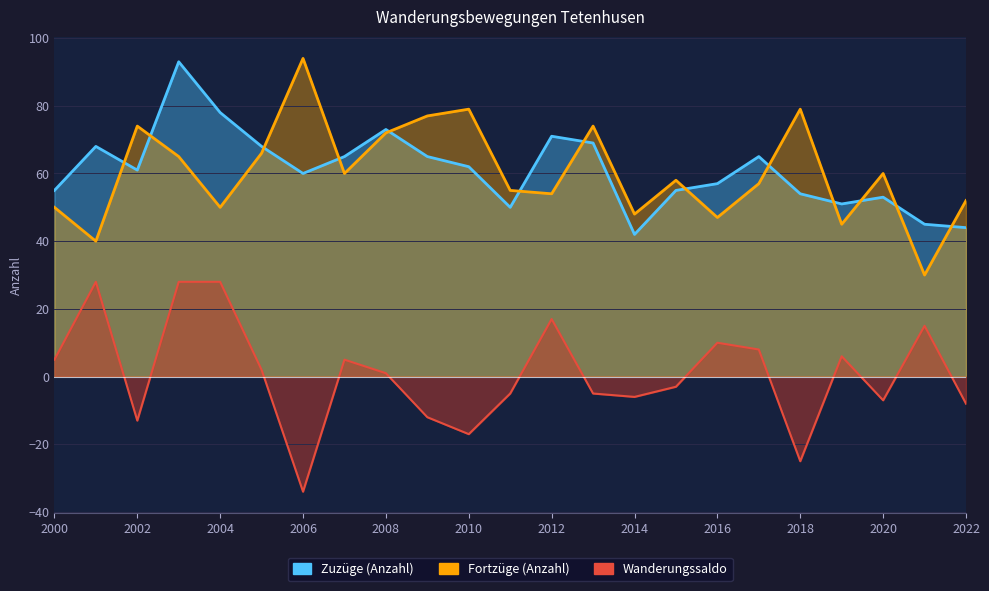

What is the spread (max minus min) of values at 2011?

60